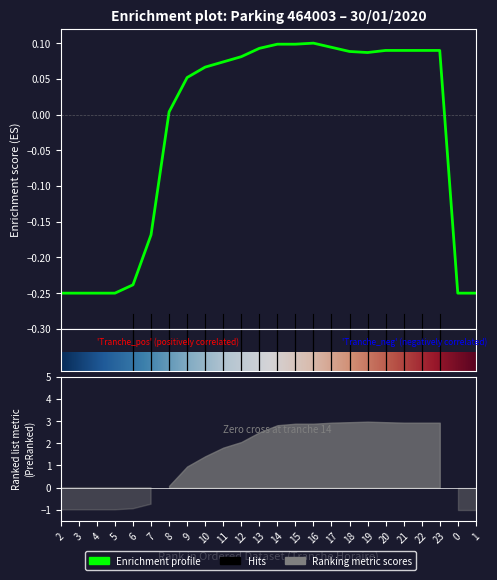

True or false: there are more than 1 points higher than both neighbors.

False